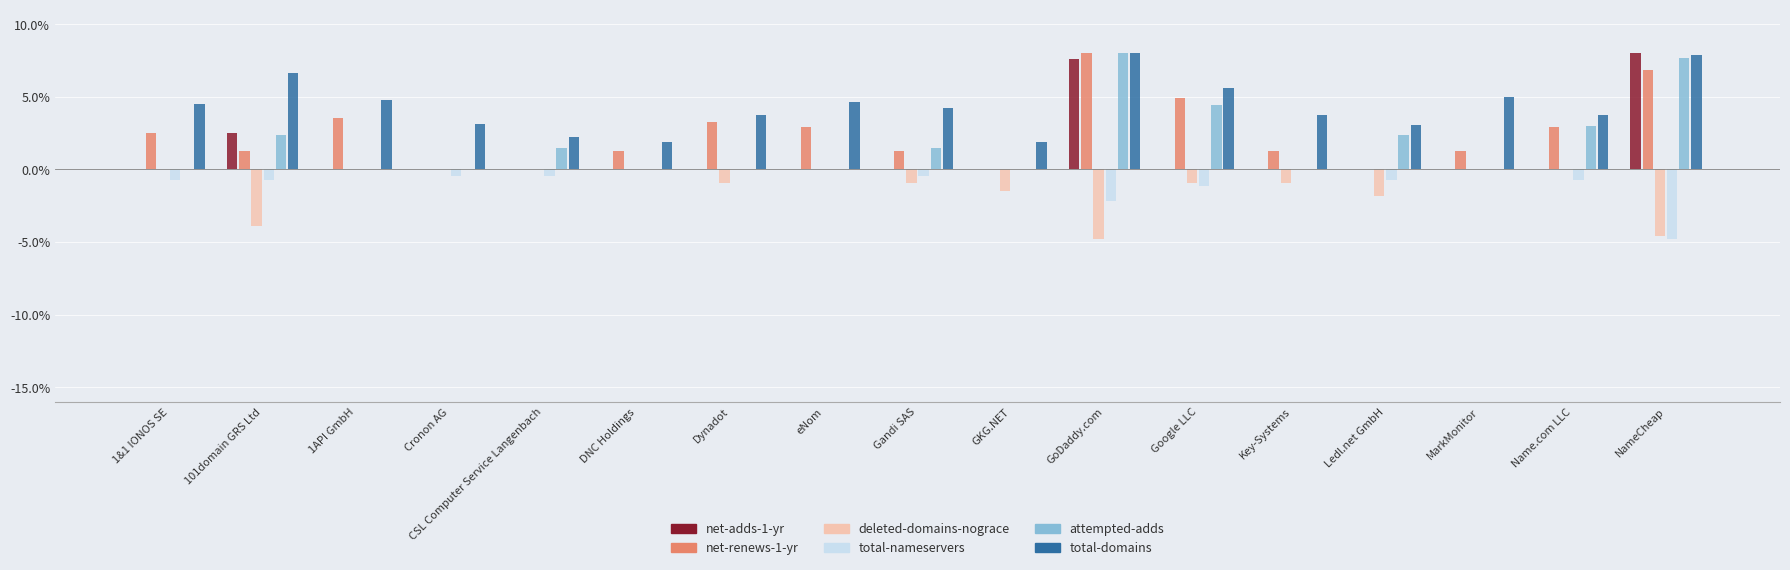

Which series changed the most between Ledl.net GmbH and Name.com LLC?

net-renews-1-yr